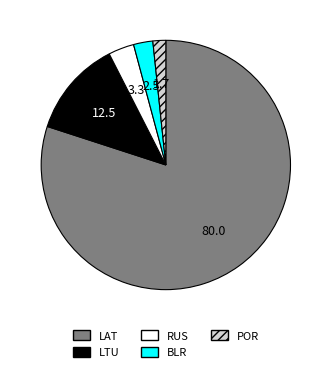

Rank the categories by value from lowest to highest.

POR, BLR, RUS, LTU, LAT